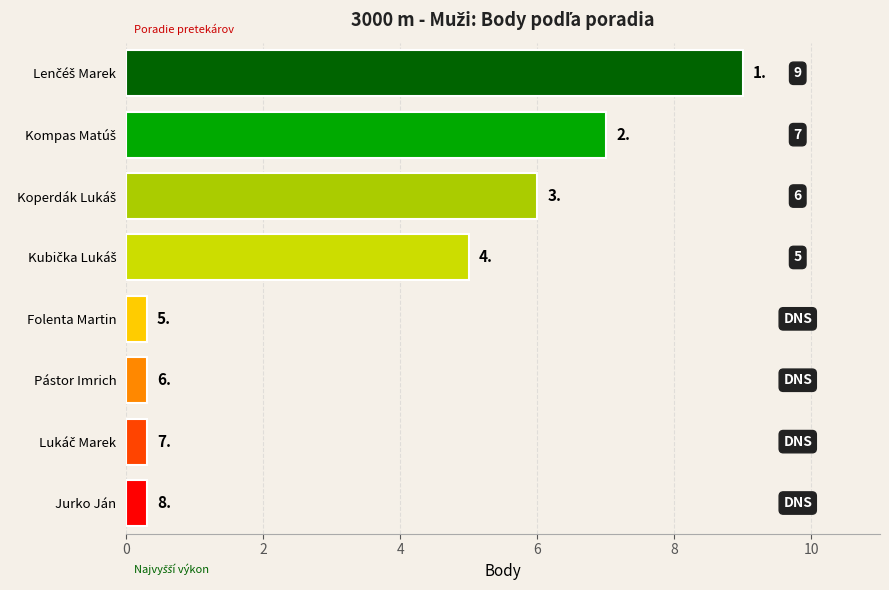

How many series are shown in this chart?

1